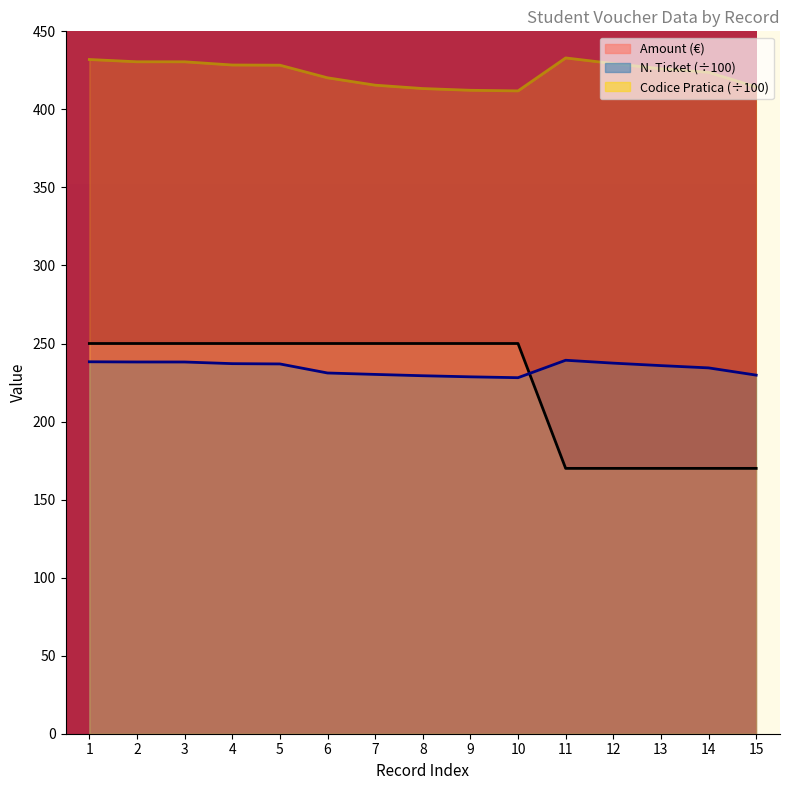

What is the value of the N. Ticket point at the 13th from the left?

235.8